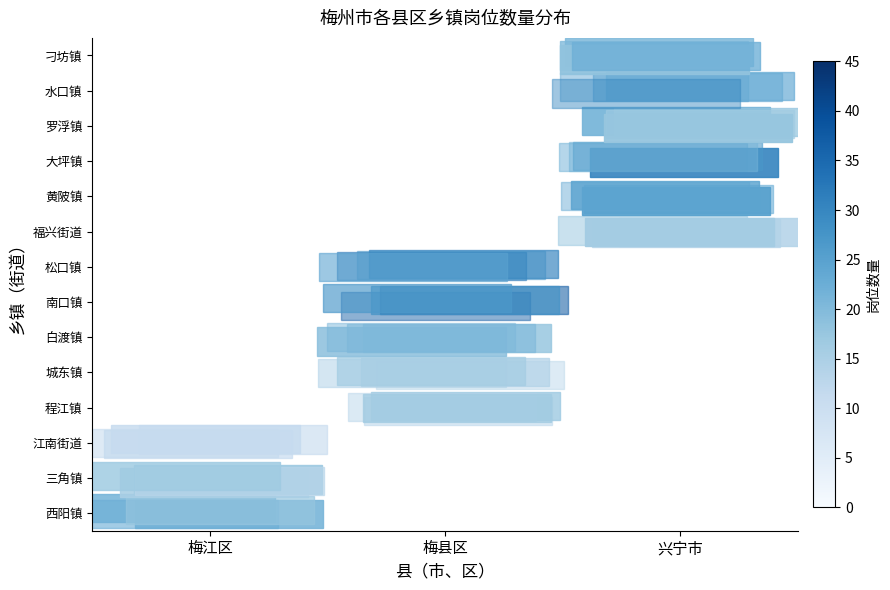

Which category has the highest value across all series?

梅县区